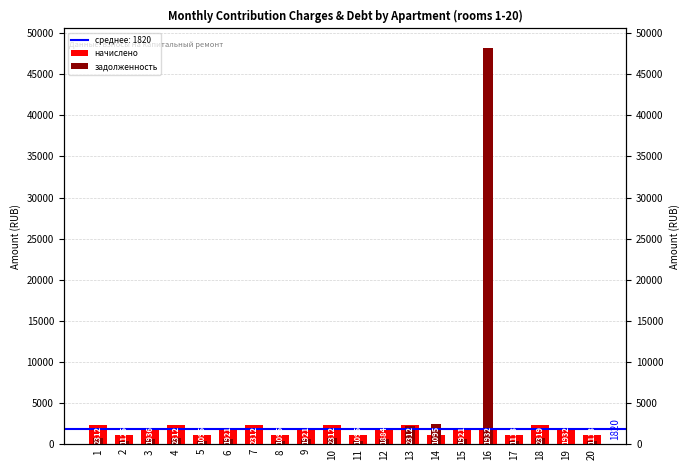

At which label is начислено closest to 1707?

12